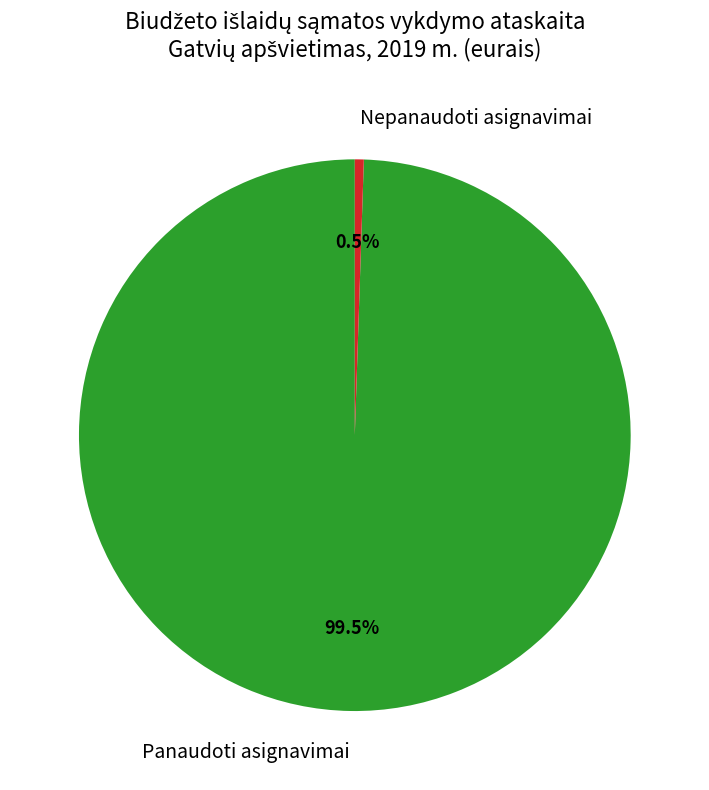

Between Nepanaudoti asignavimai and Panaudoti asignavimai, which is larger?

Panaudoti asignavimai